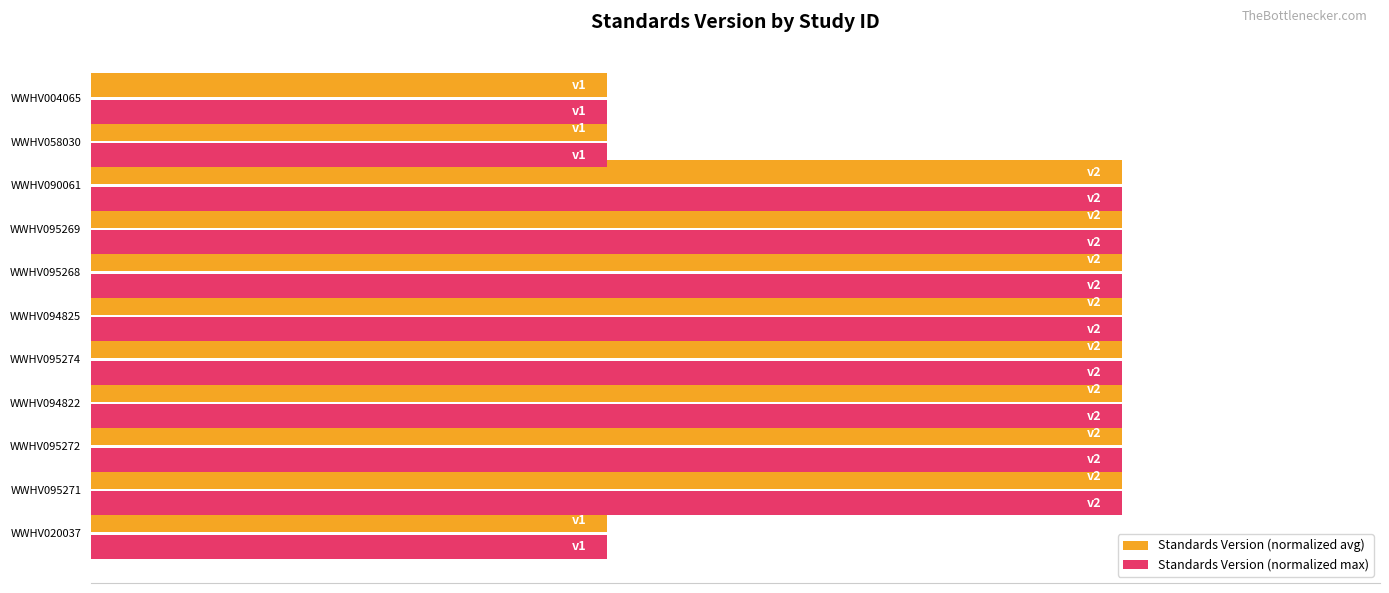

What is the minimum value for Standards Version (normalized max)?

0.5